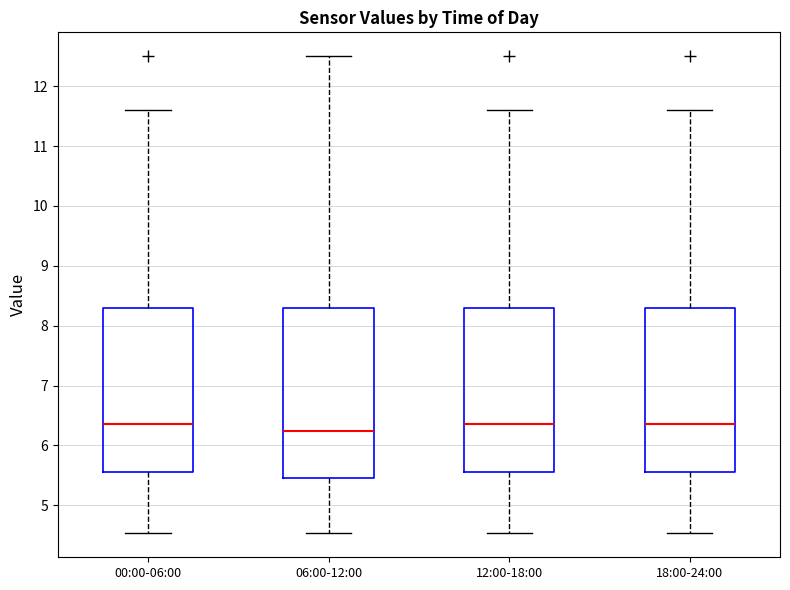

Where is the upper edge of the box for 12:00-18:00 on the y-axis? The values are not printed on the chart, so give them approximately, as read against the axis.

8.3